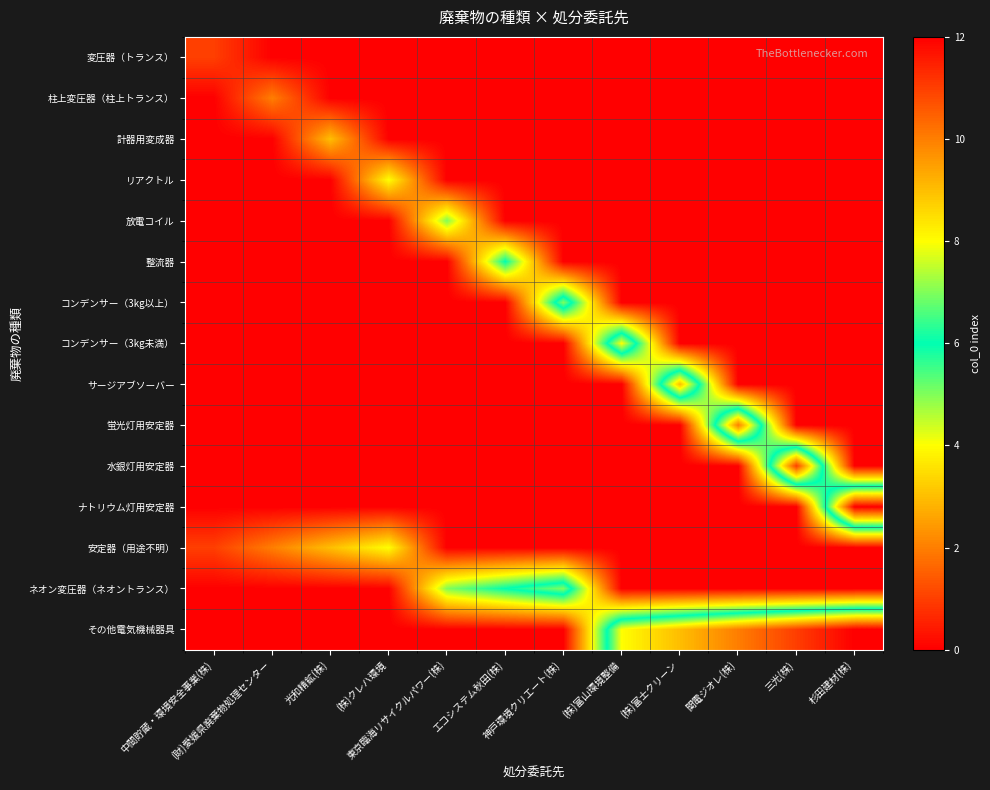

Which category has the lowest value across all series?

(財)愛媛県廃棄物処理センター